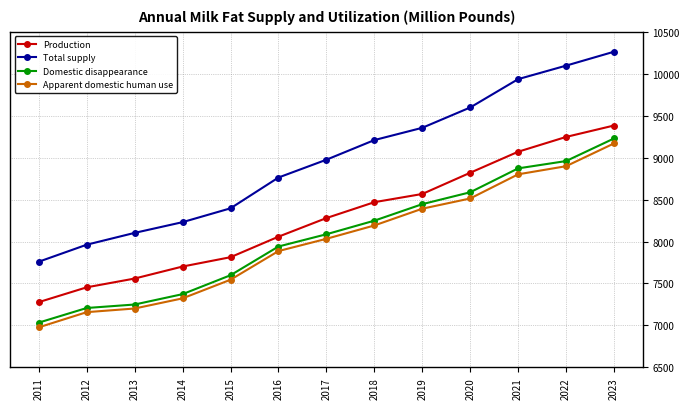

What is the difference between the highest and lowest values at 2013?

901.2